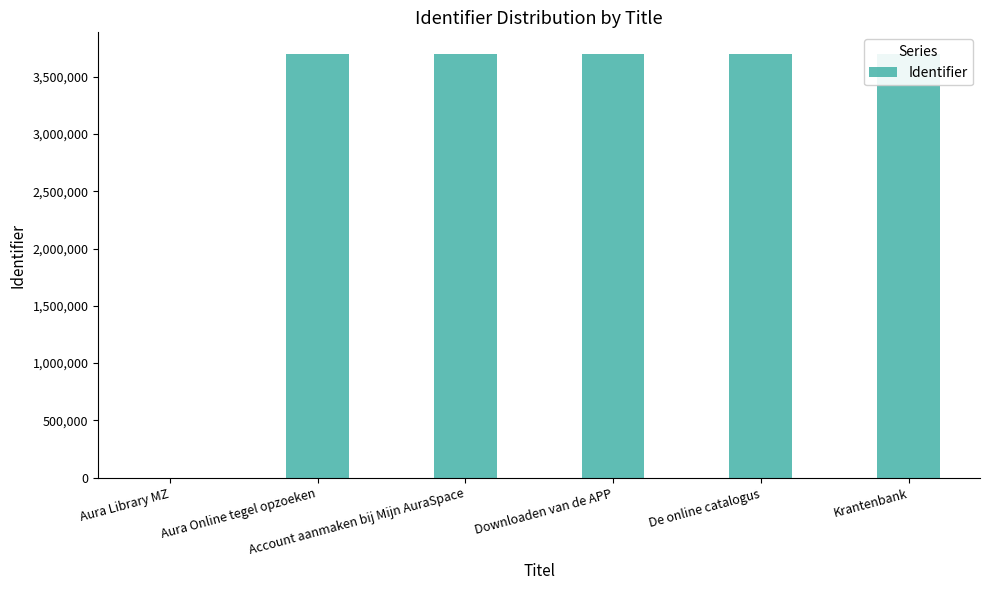

Rank the categories by value from highest to lowest.

Krantenbank, De online catalogus, Downloaden van de APP, Account aanmaken bij Mijn AuraSpace, Aura Online tegel opzoeken, Aura Library MZ